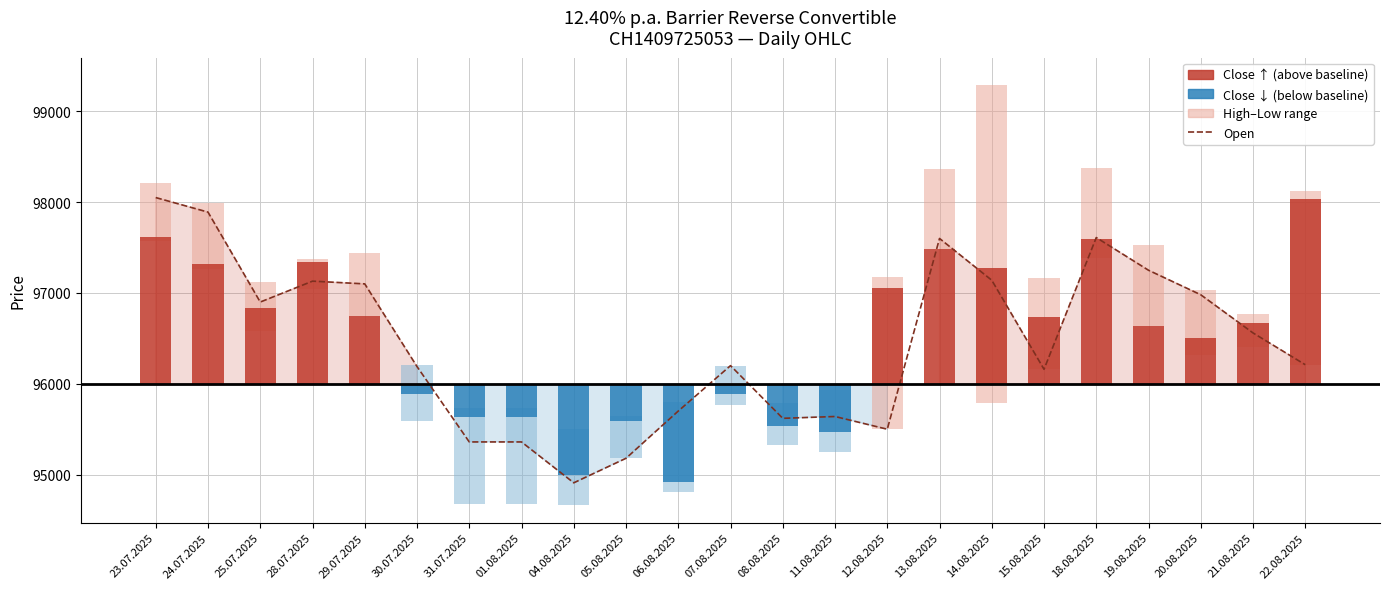

Approximately how many times larger is the value at 06.08.2025 compared to 25.07.2025?

1.0